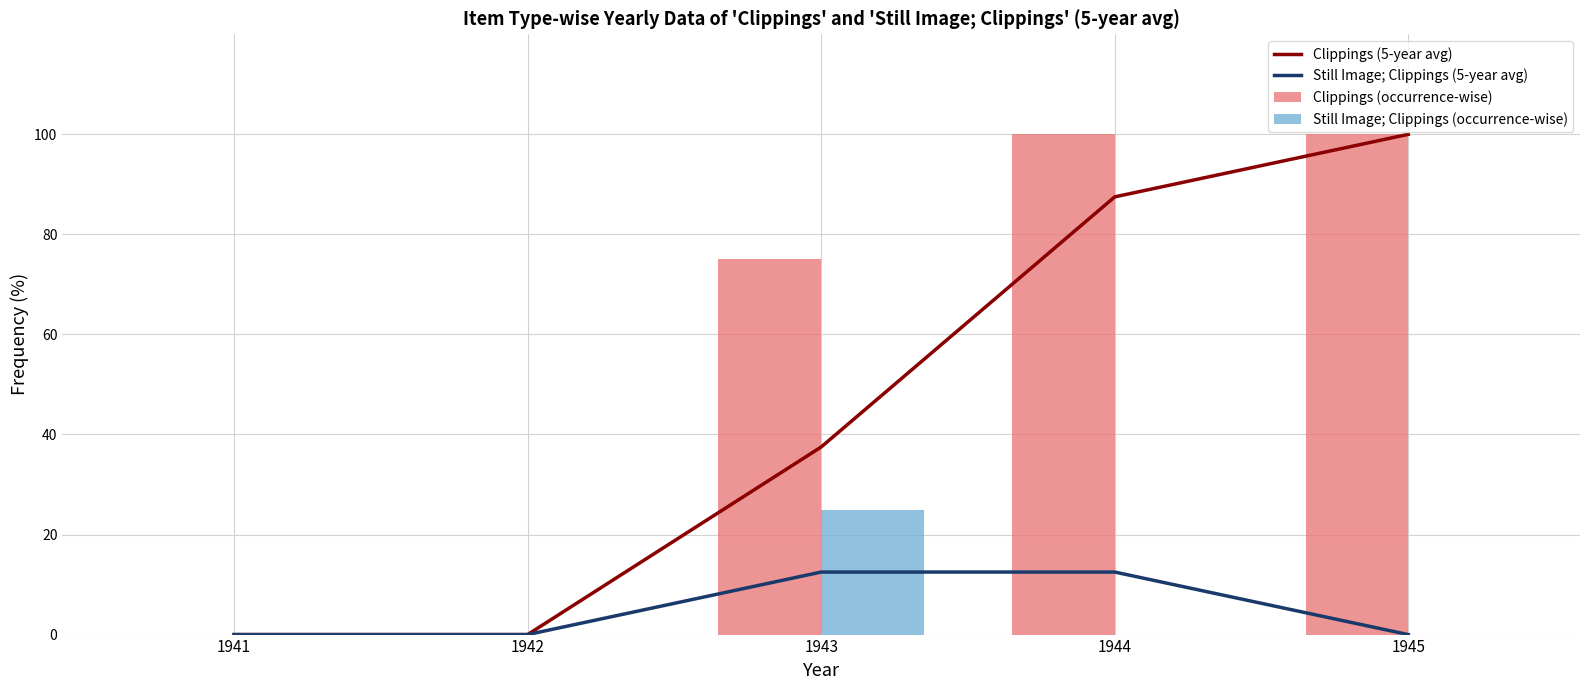

At which label does Clippings (occurrence-wise) first exceed 75?

1944